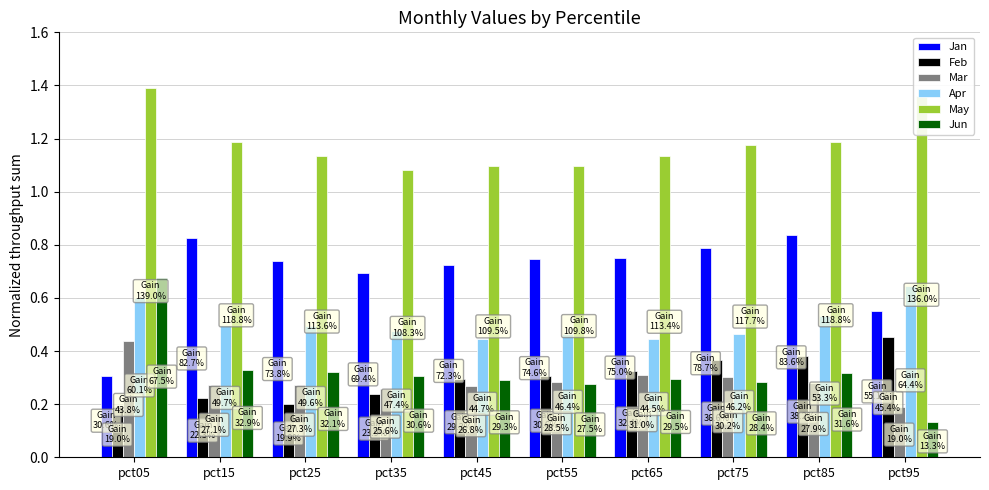

Which category has the lowest value across all series?

pct95